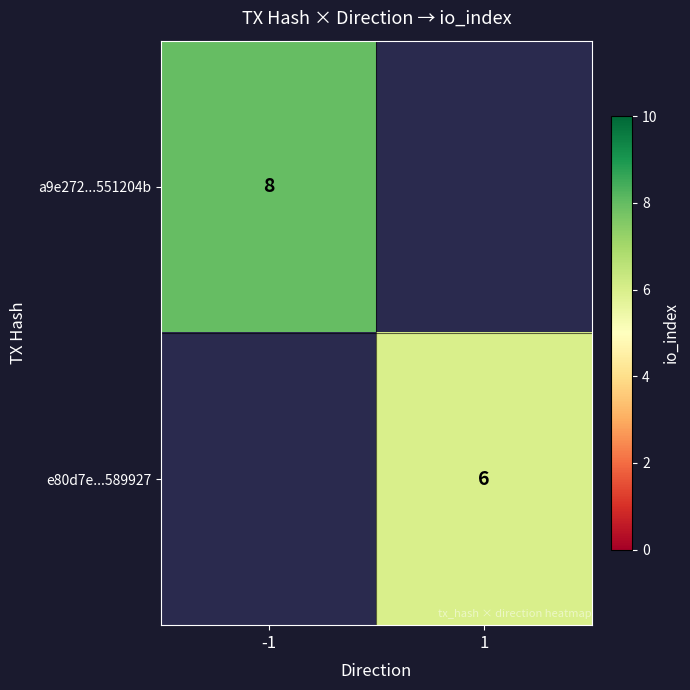

Is the value of e80d7e...589927 at 1 greater than the value of a9e272...551204b at -1?

No